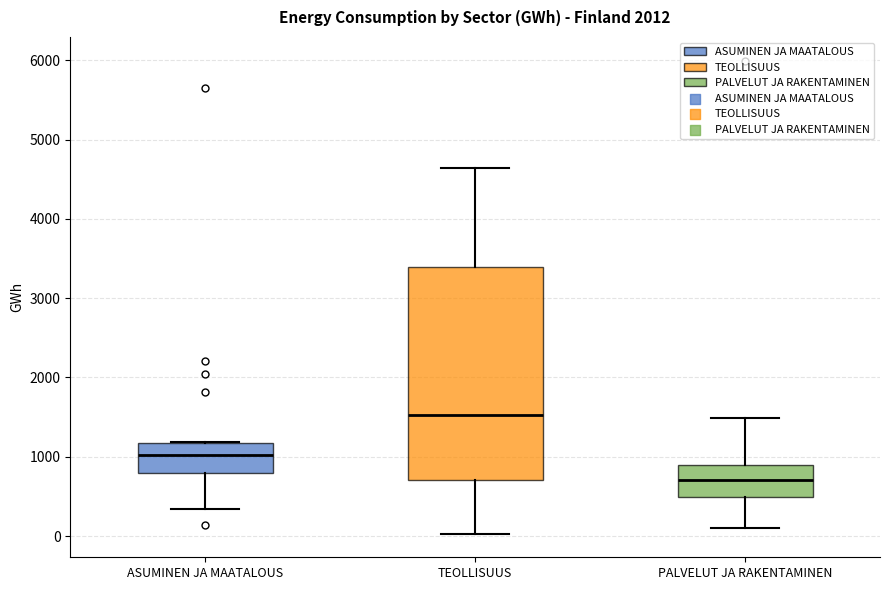

Which box has the lowest median line?

PALVELUT JA RAKENTAMINEN